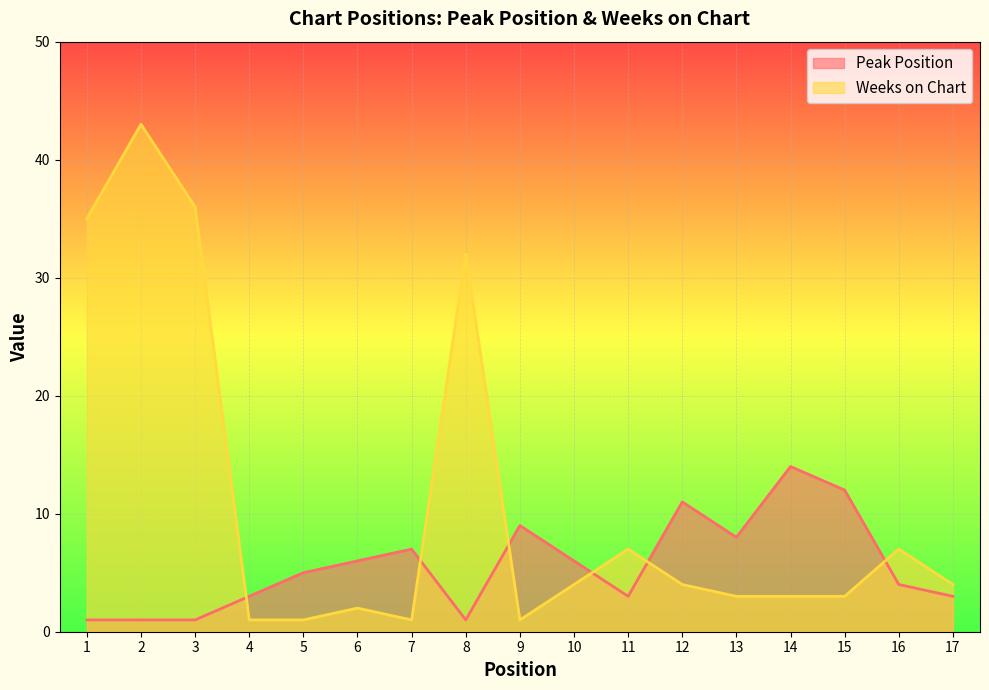

Where is the first local minimum for Weeks on Chart?

7